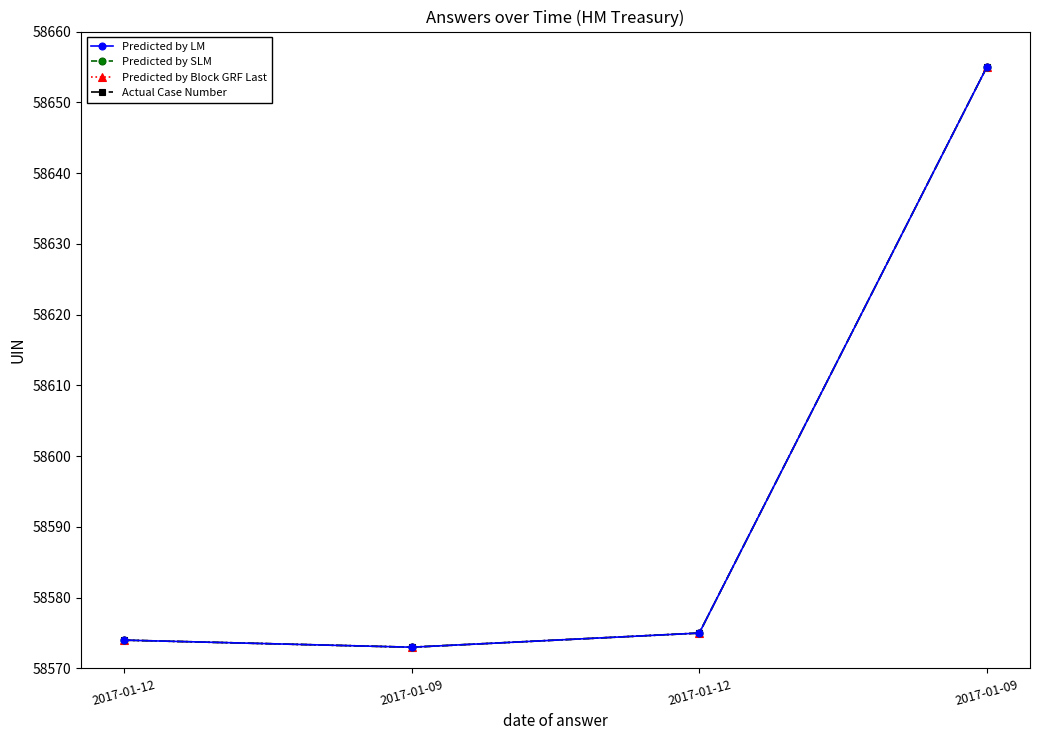

Is it true that Predicted by SLM equals 58655 at 2017-01-09?

True